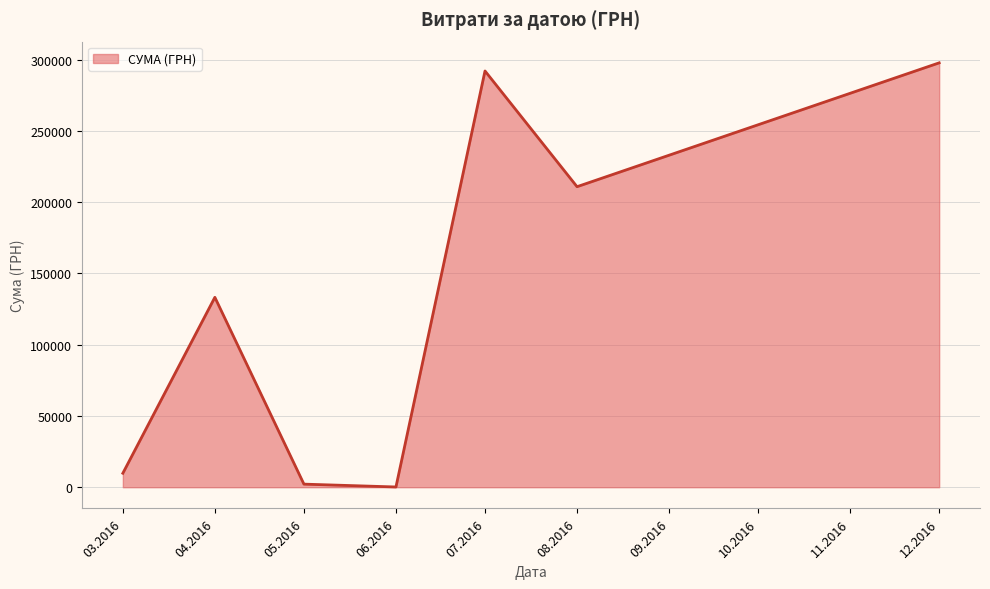

Reading left to right, what are all the values shown in this chart?

9810.9	133240.0	2168.8	180.0	292040.7	210845.1	297743.9